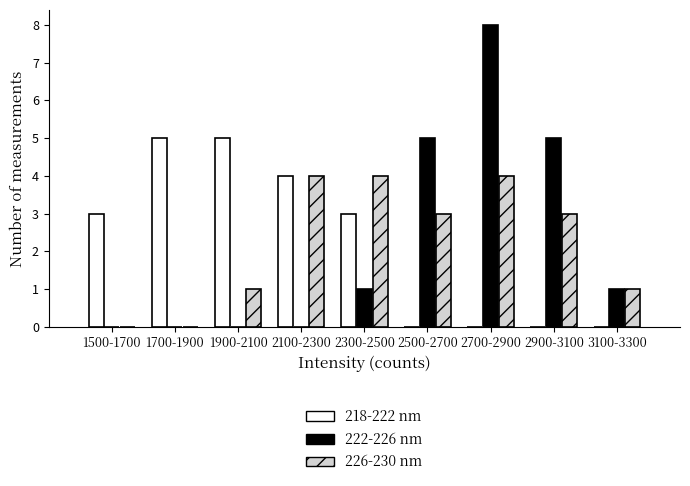

Reading left to right, extract all data points from this chart.

218-222 nm: 1500-1700=3	1700-1900=5	1900-2100=5	2100-2300=4	2300-2500=3	2500-2700=0	2700-2900=0	2900-3100=0	3100-3300=0
222-226 nm: 1500-1700=0	1700-1900=0	1900-2100=0	2100-2300=0	2300-2500=1	2500-2700=5	2700-2900=8	2900-3100=5	3100-3300=1
226-230 nm: 1500-1700=0	1700-1900=0	1900-2100=1	2100-2300=4	2300-2500=4	2500-2700=3	2700-2900=4	2900-3100=3	3100-3300=1